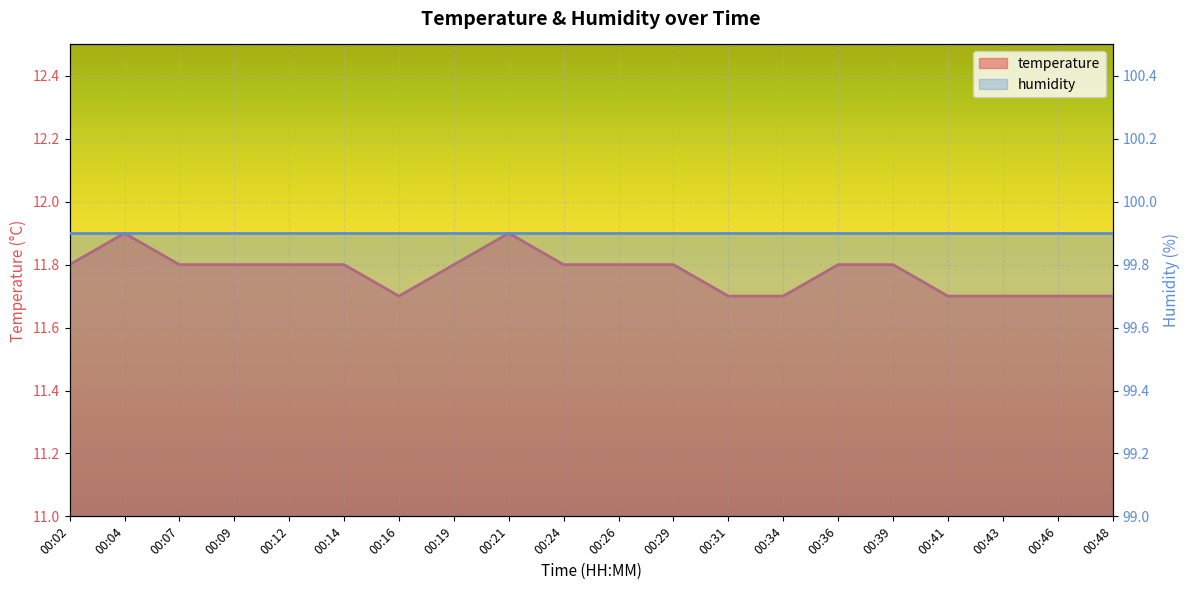

What is the smallest value displayed?

11.7